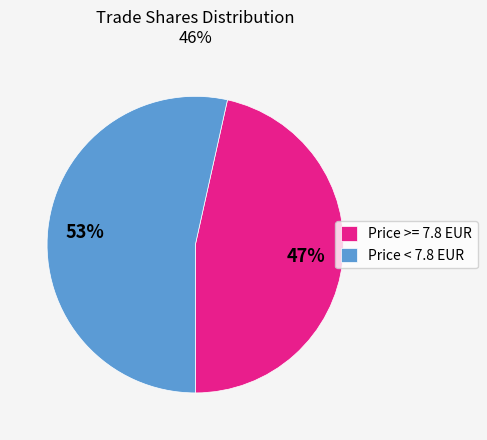

How many slices are in this pie chart?

2